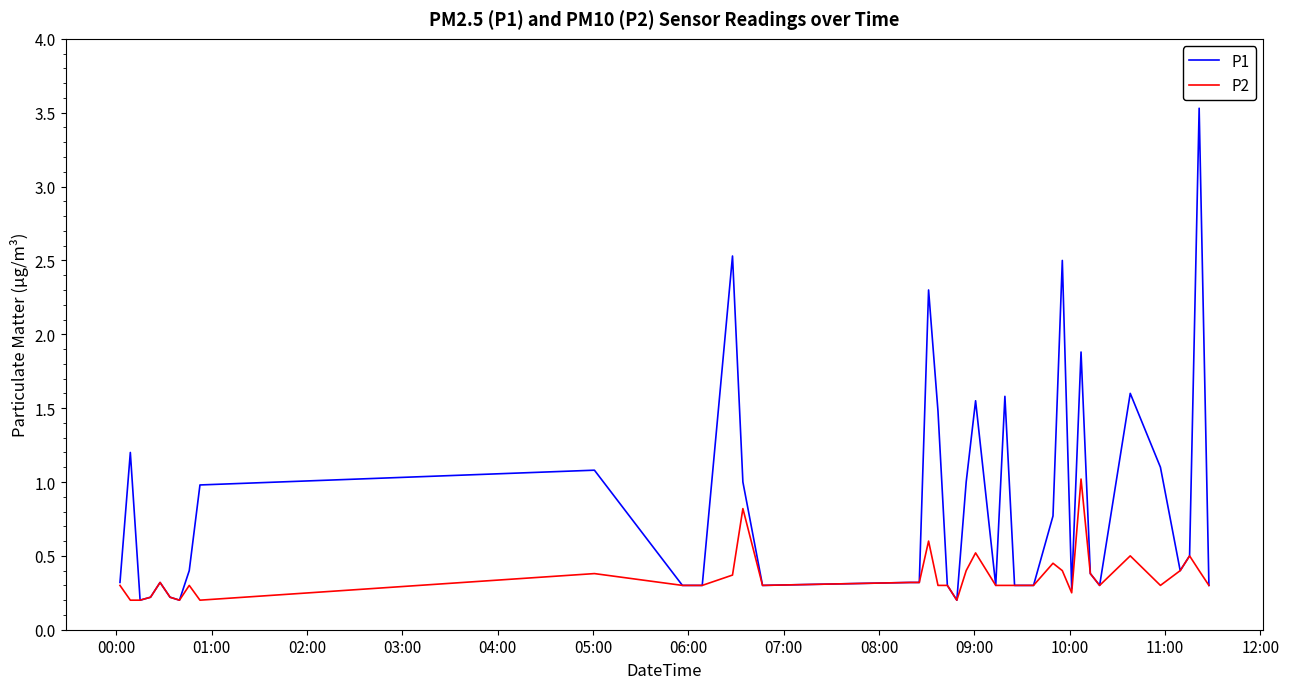

True or false: P2 has more than 1 points higher than both neighbors.

True